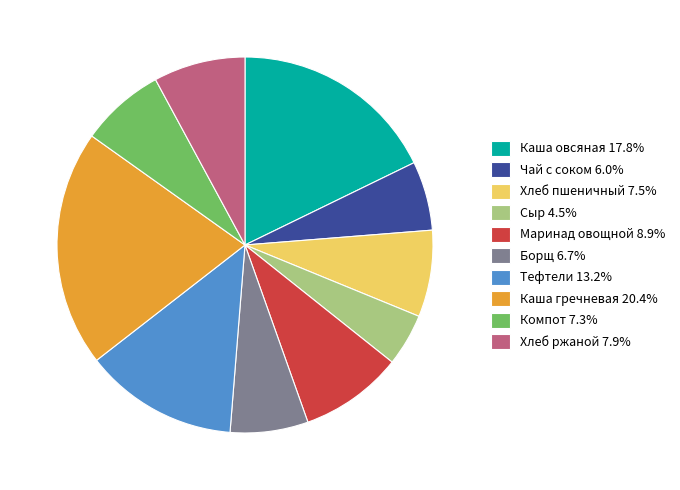

Is there any slice that represents more than half of the pie?

No